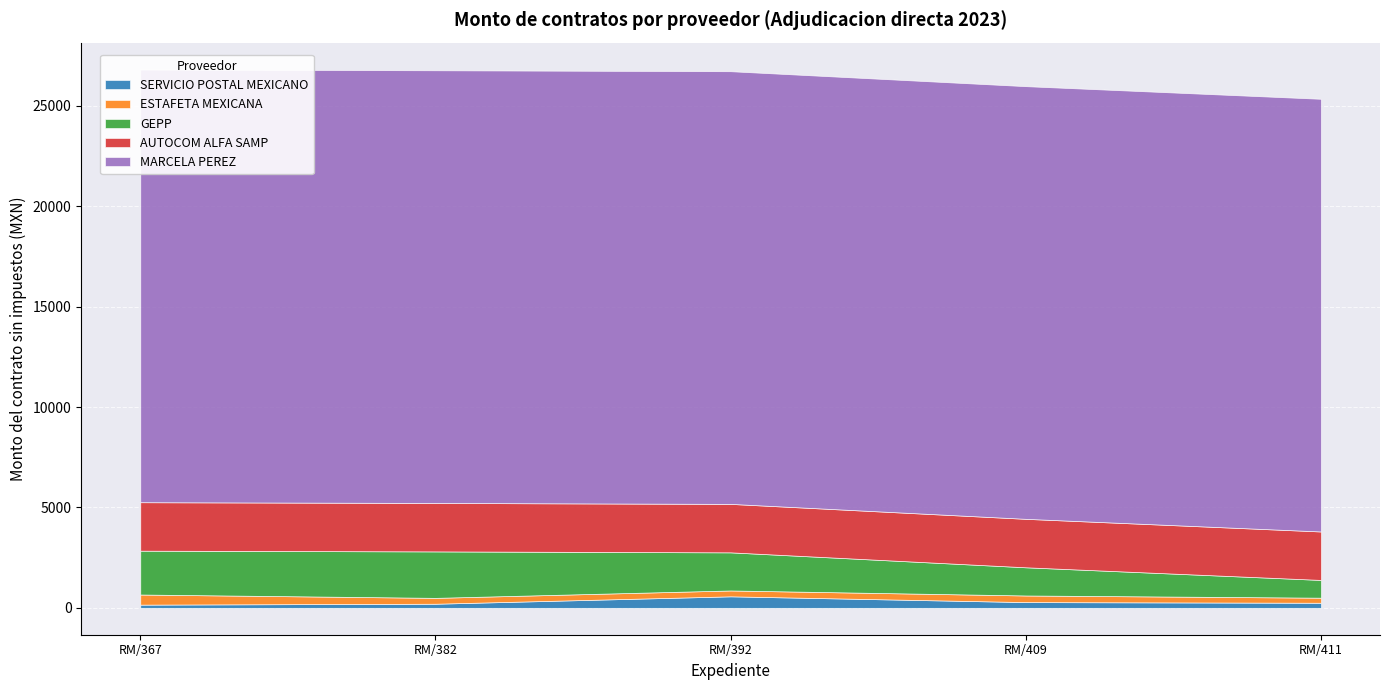

Read the ESTAFETA MEXICANA value at RM/382.

292.2